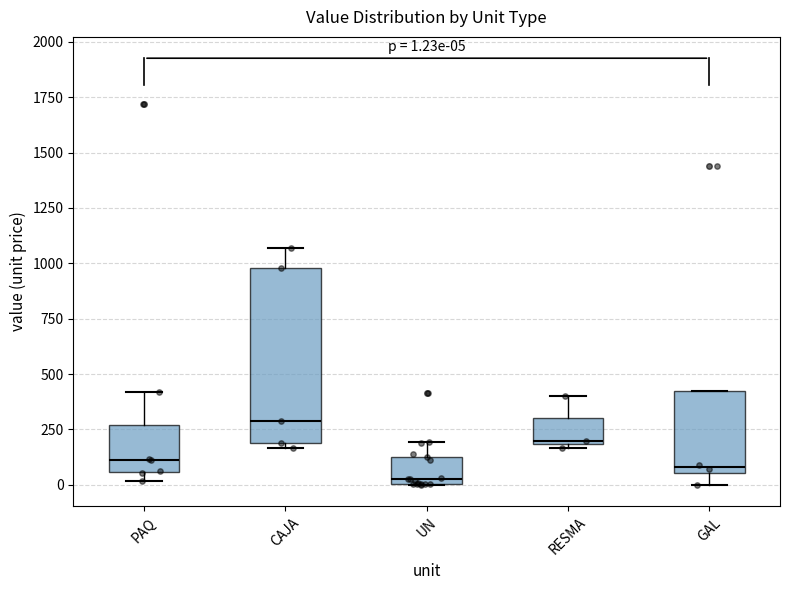

Comparing the boxes themselves (not the whiskers), which one is the tallest?

CAJA